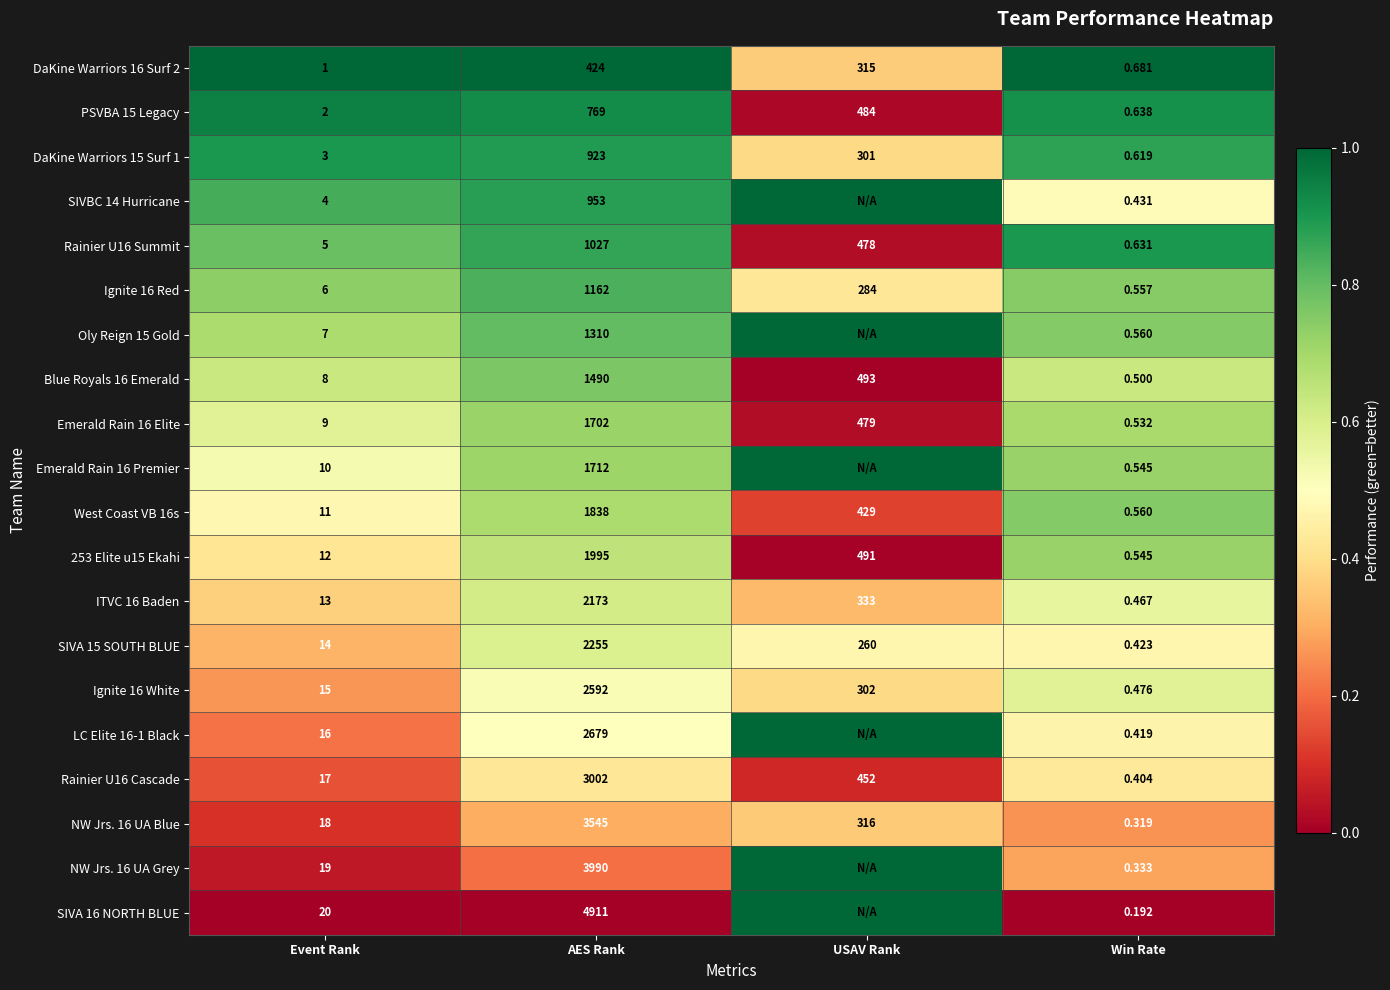

At which category is the sum across all series the highest?

AES Rank